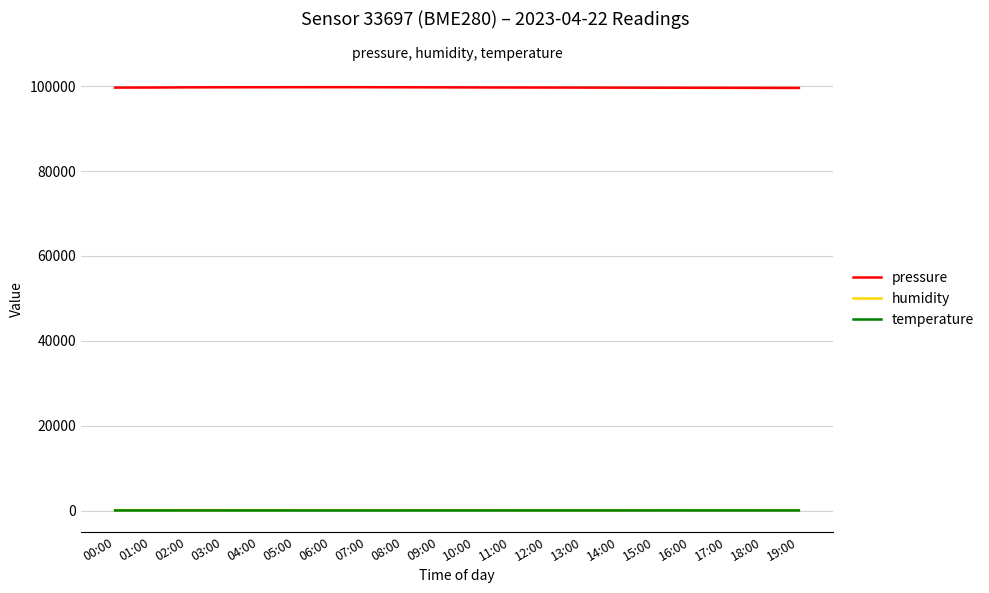

True or false: pressure and humidity cross at least once.

False